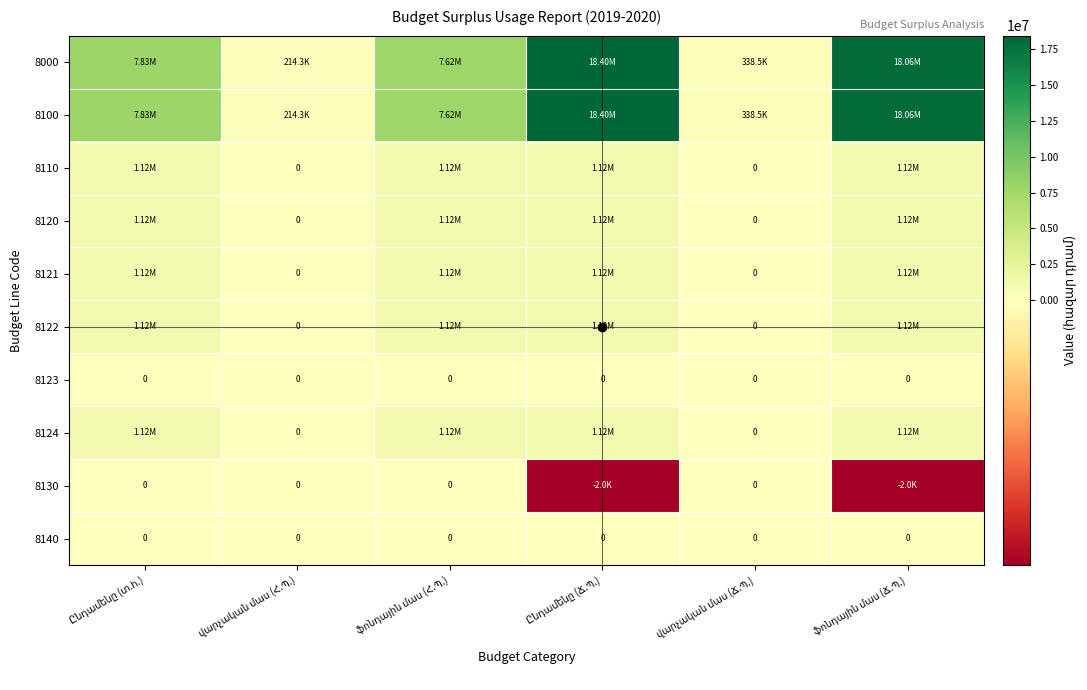

What is the total value across all series at վարչական մաս (Ճ.Պ.)?

677055.0